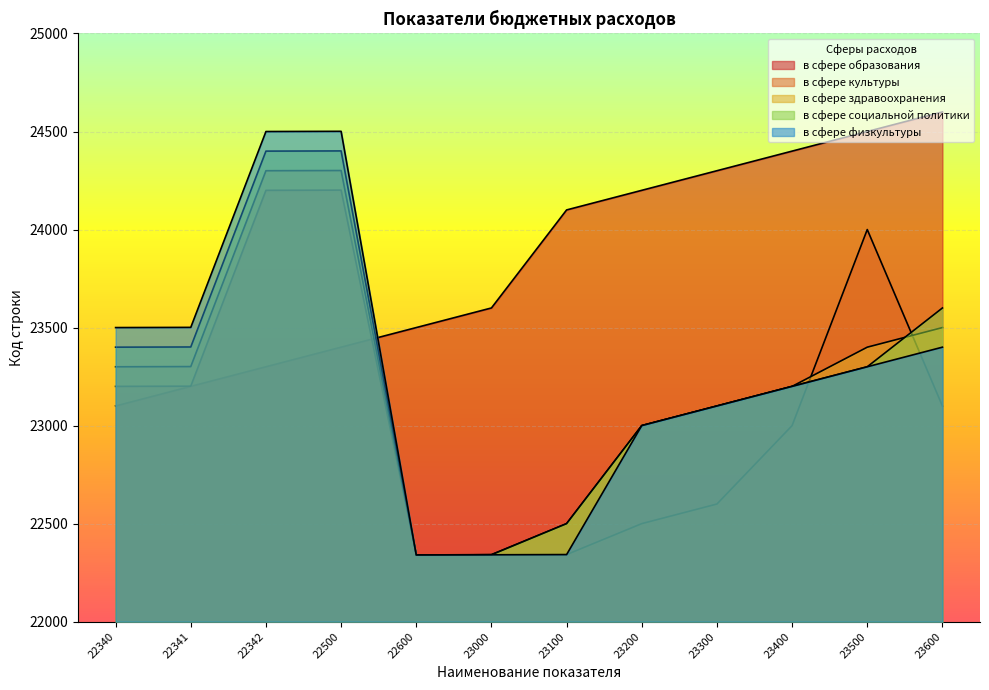

True or false: в сфере здравоохранения and в сфере физкультуры cross at least once.

False